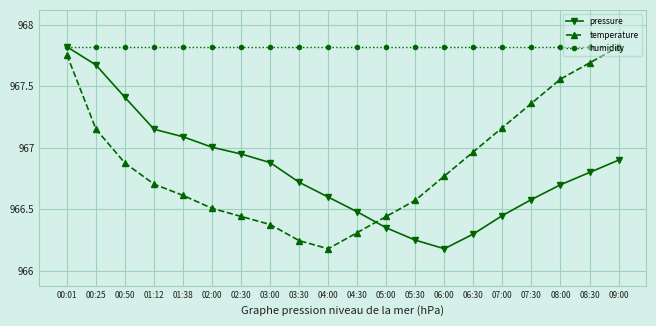

Is it true that humidity equals 967.8 at 00:25?

True